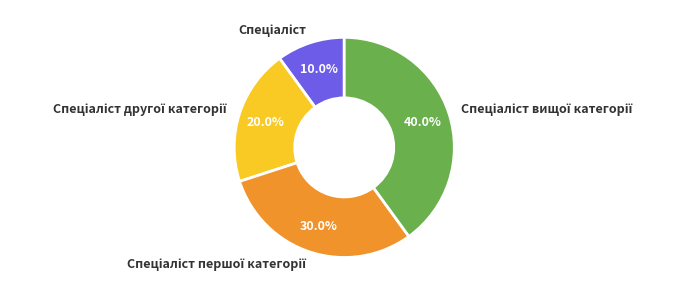

Is there any slice that represents more than half of the pie?

No